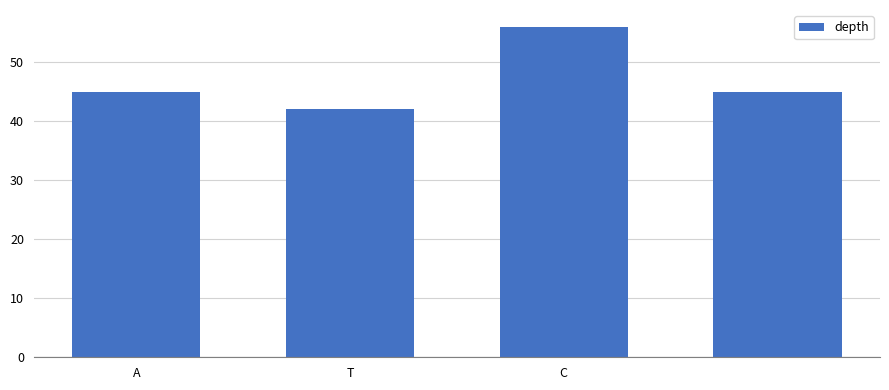

What is the minimum value shown in the chart?

42